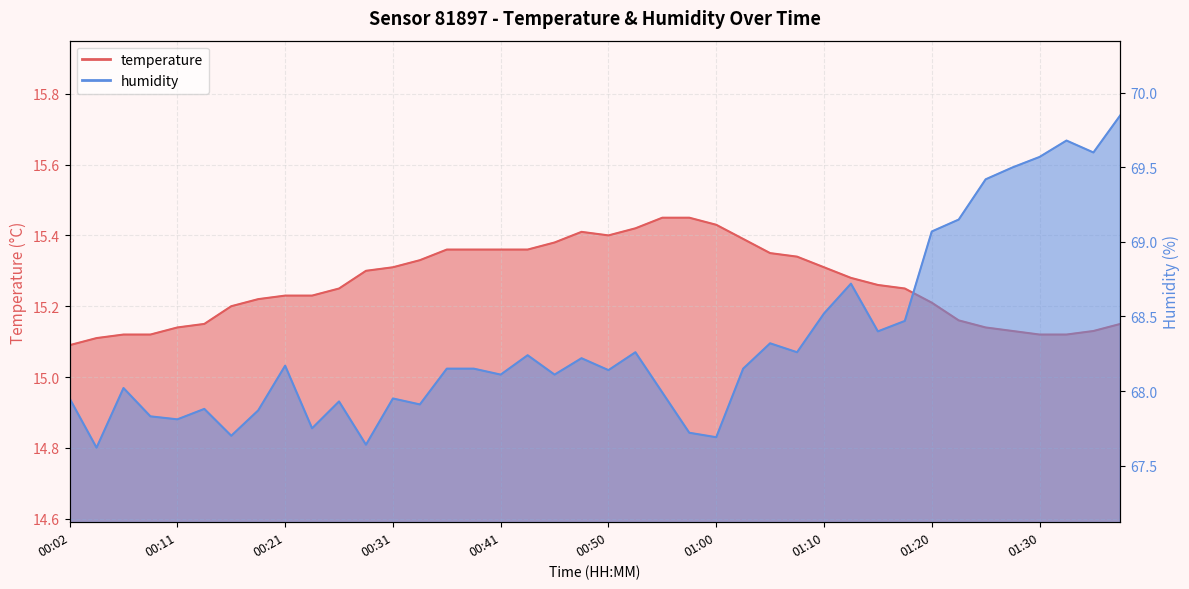

Which series changed the most between 00:02 and 01:15?

humidity